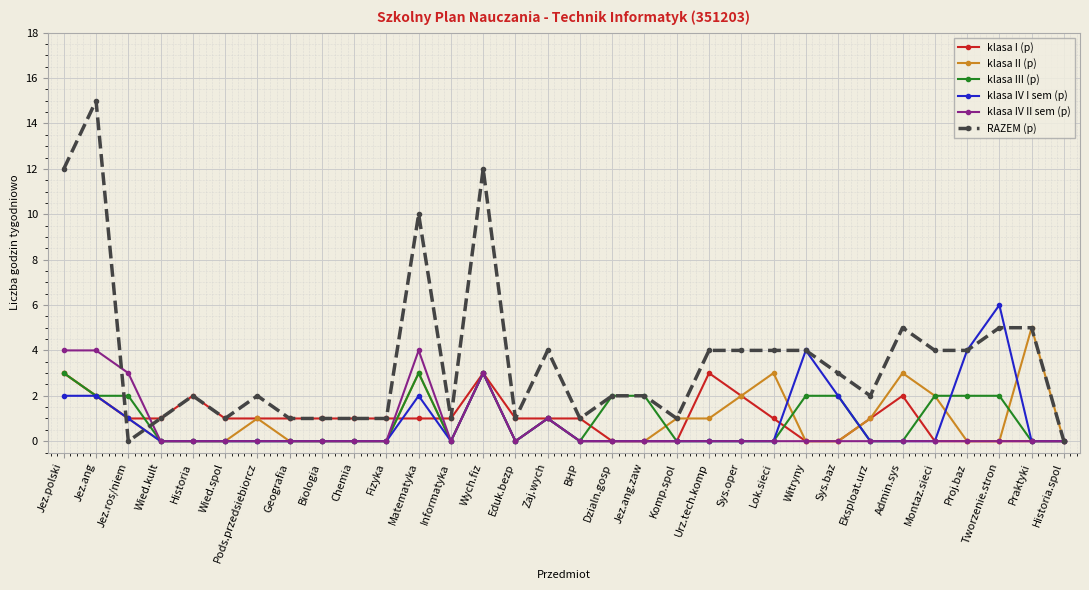

What is the difference between the RAZEM (p) values at Jez.ang.zaw and Wych.fiz?

10